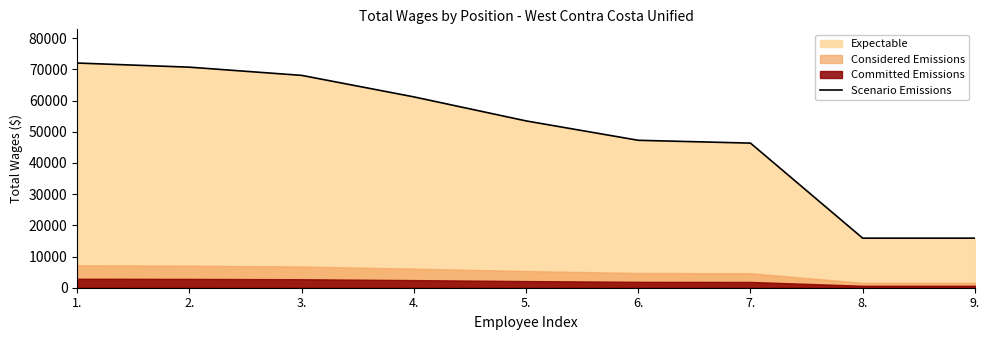

List the labels in order of value, smallest first.

8., 9., 7., 6., 5., 4., 3., 2., 1.